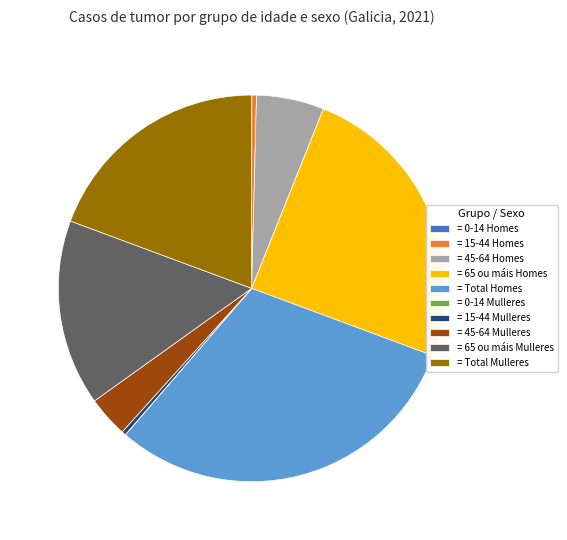

Does = 65 ou máis Homes represent more than half of the total?

No